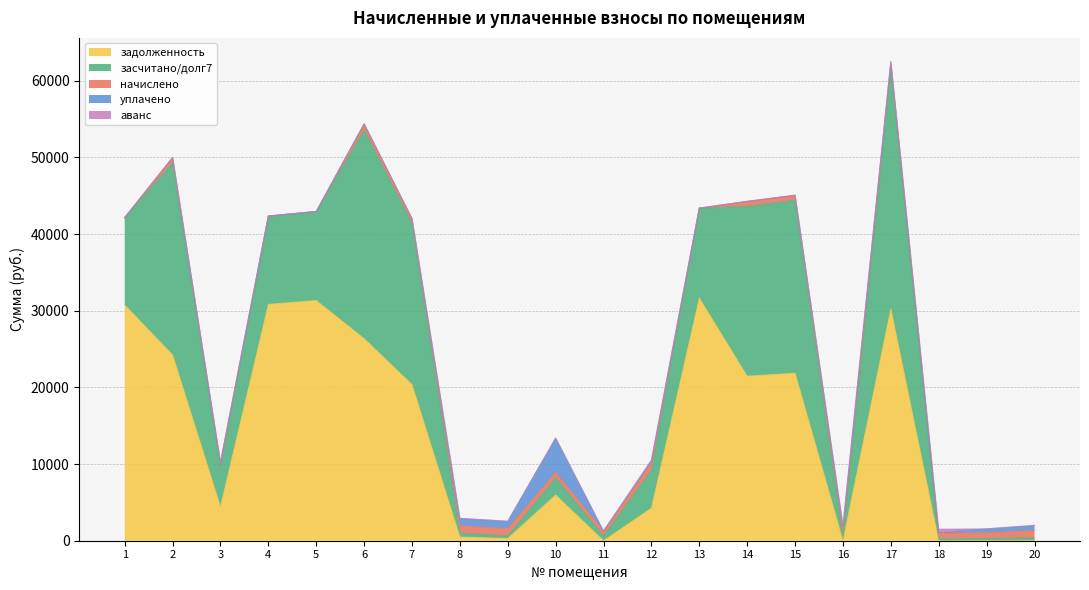

How many data points in начислено are less than 748?

10